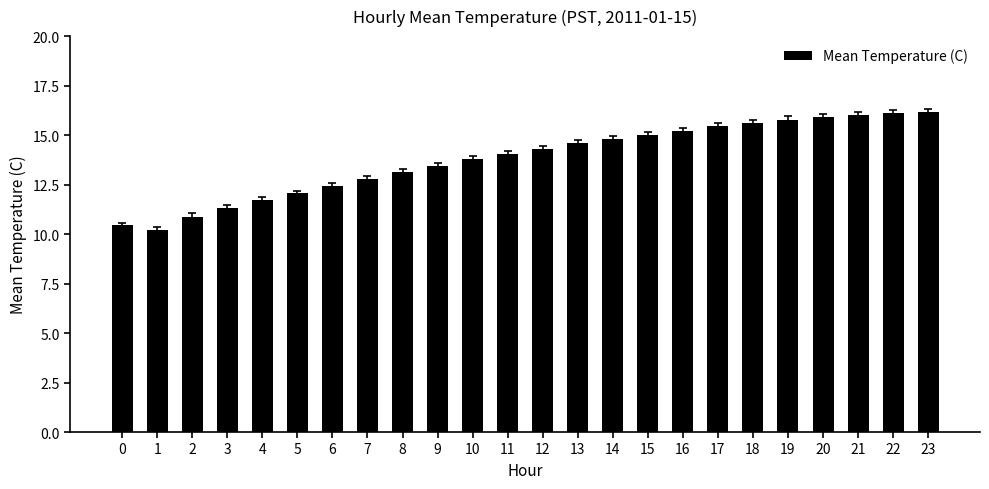

Between 17 and 8, which is larger?

17